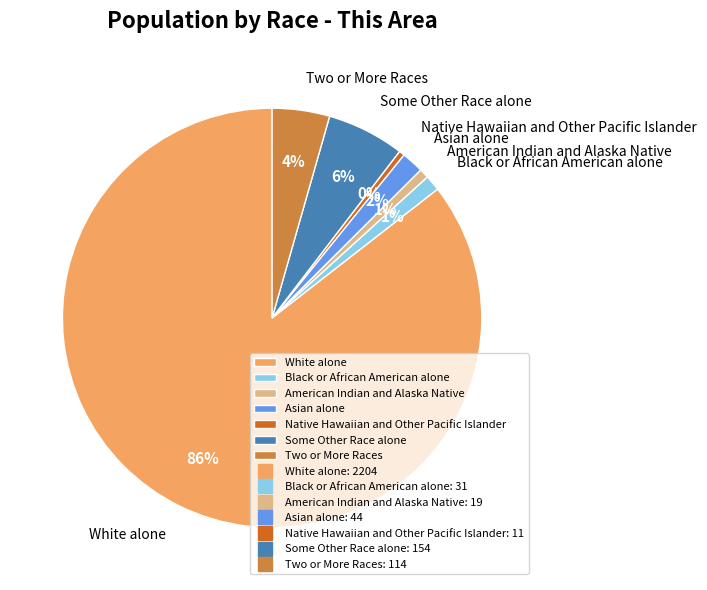

To the nearest percent, what portion does Asian alone represent?

2%